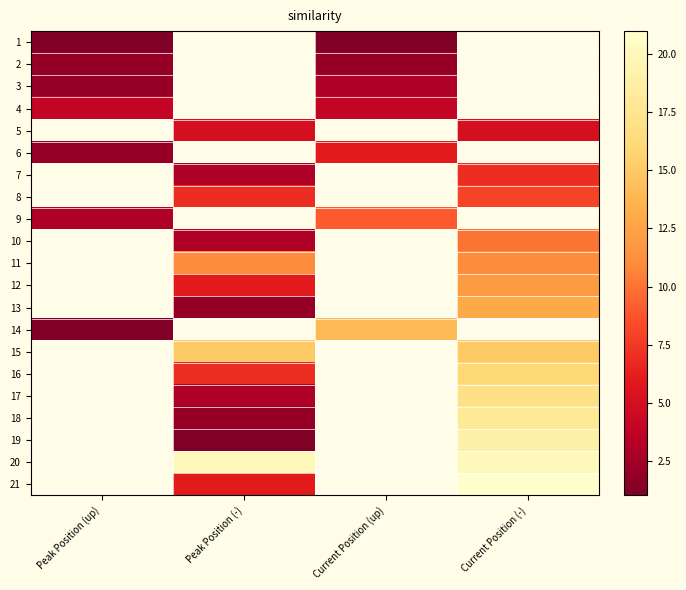

Which category has the lowest value in the 2 series?

Peak Position (up)